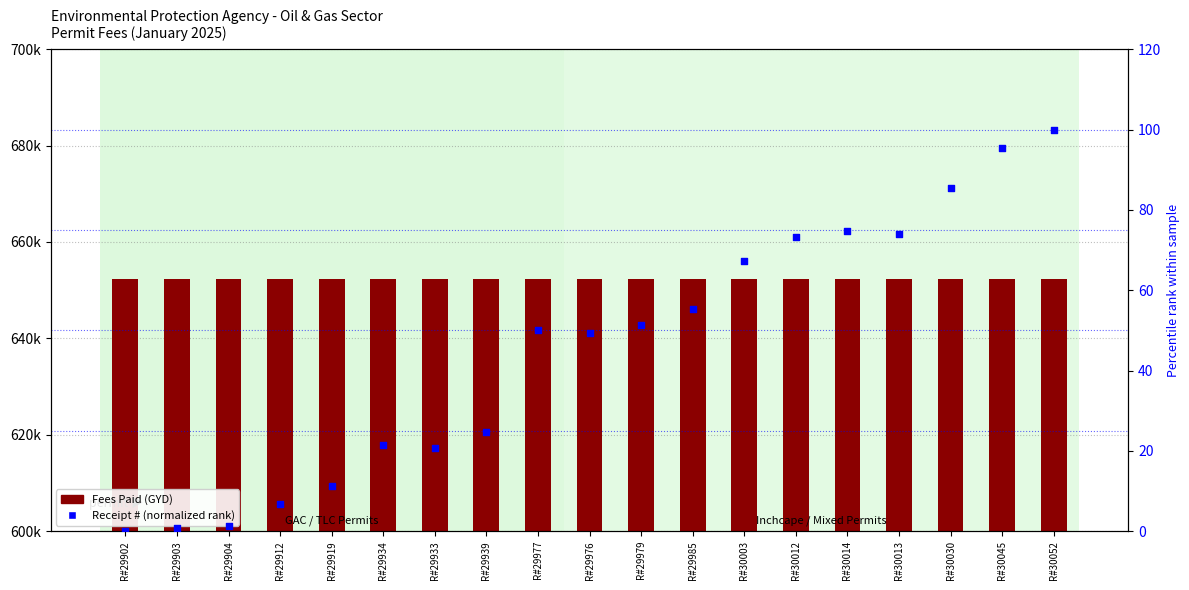

Which series reaches the maximum Y coordinate?

Fees Paid (GYD)